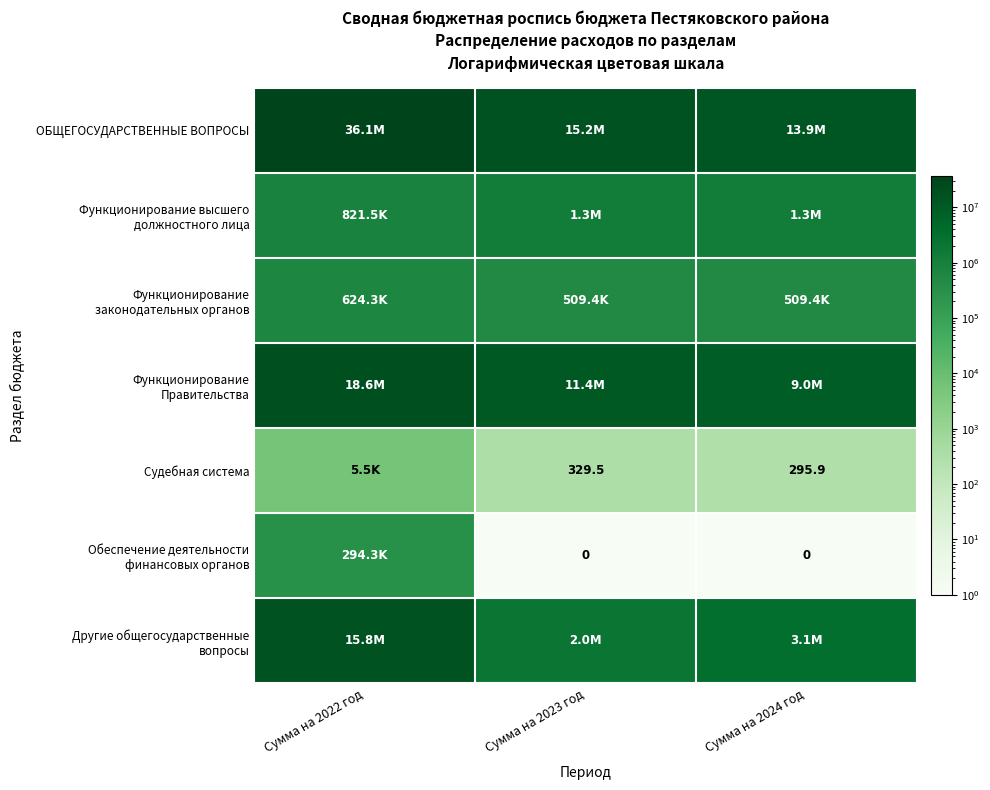

Which has a higher value, Сумма на 2022 год or Сумма на 2024 год?

Сумма на 2022 год